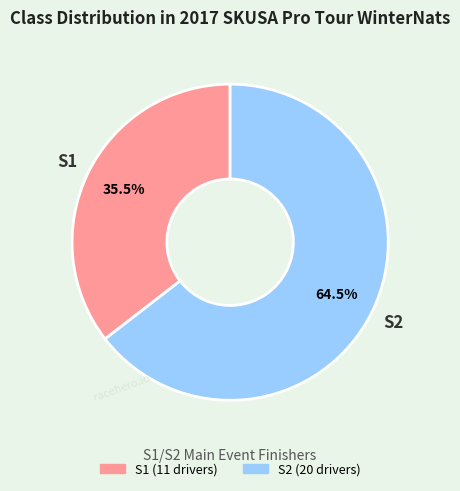

Does S2 account for over 50% of the chart?

Yes